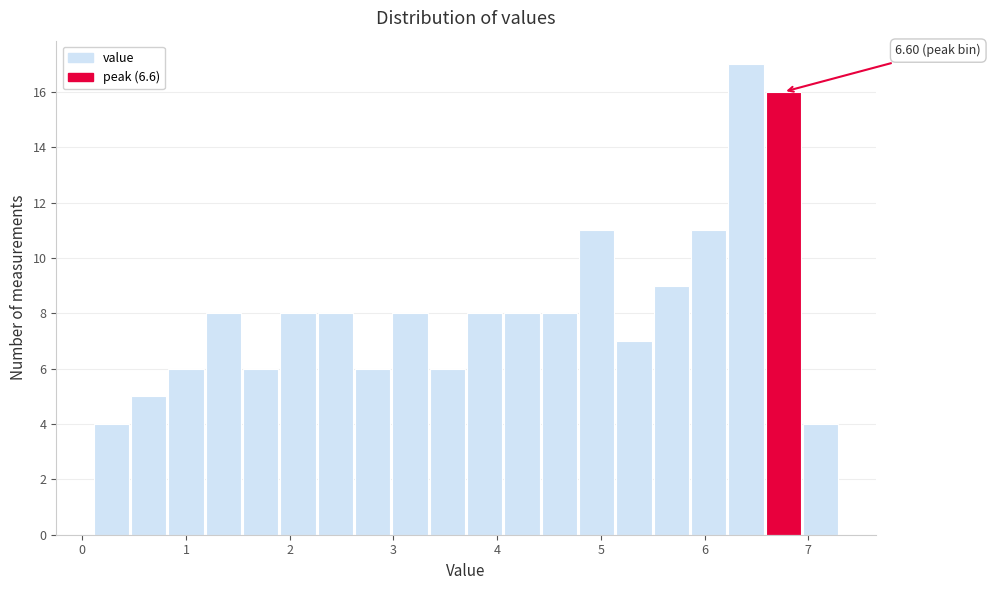

Around what value on the x-axis is the tallest bar? Give the approximate position of its centre, as read against the axis.

6.4